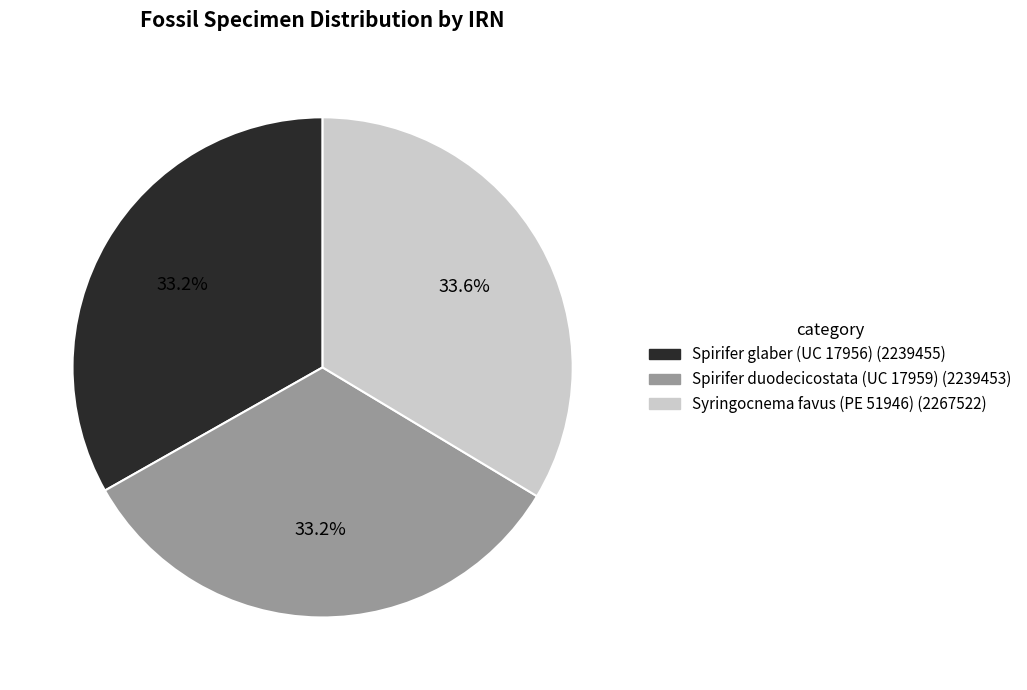

What portion of the pie excludes Spirifer glaber (UC 17956)?

66.8%